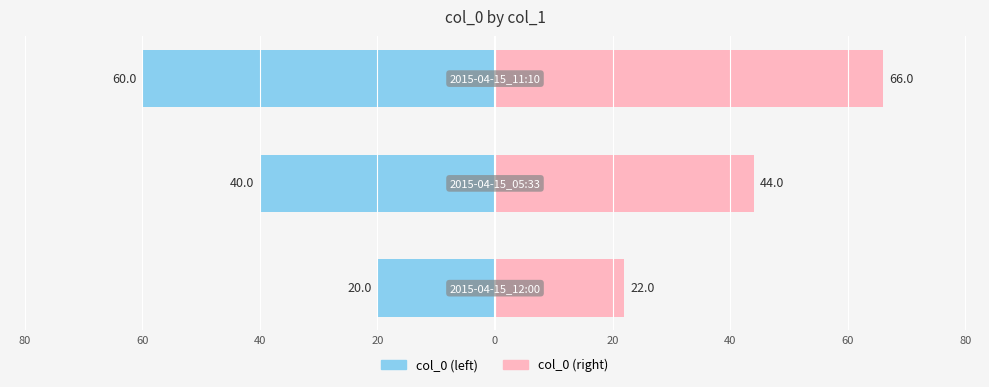

How many data points does each series have?

3